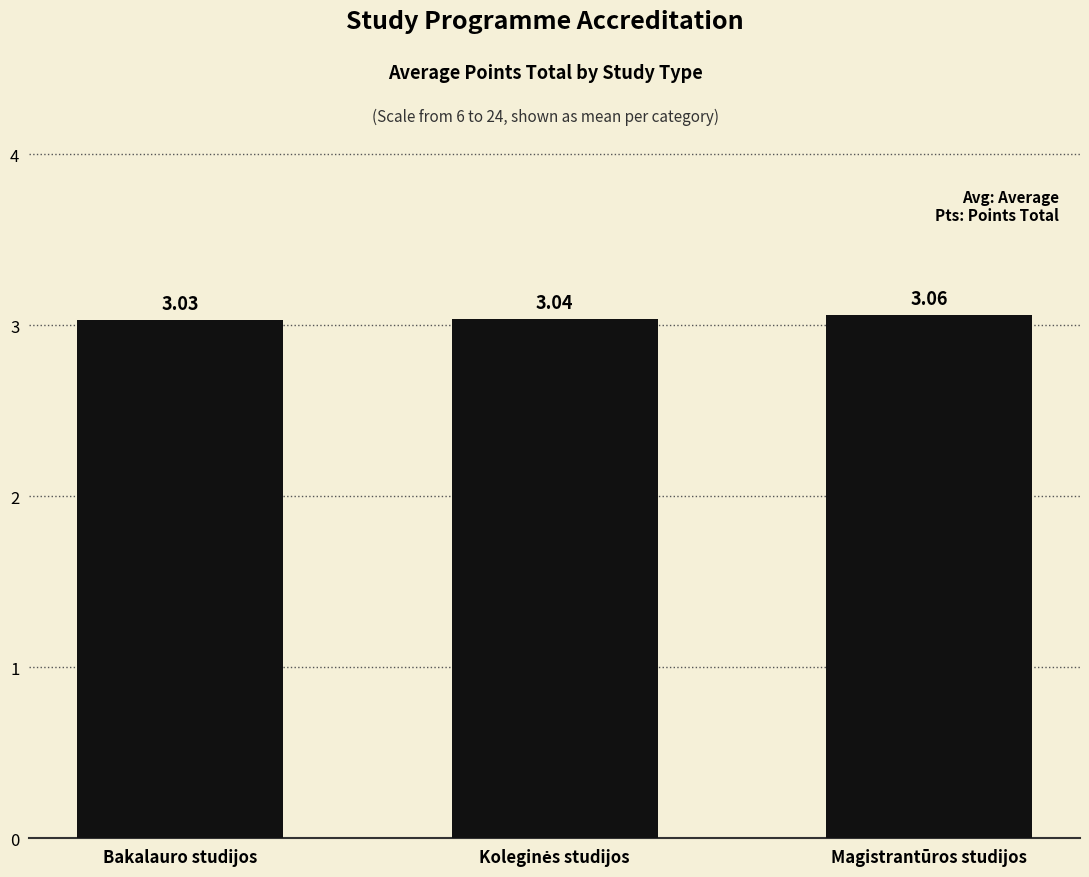

Which has a higher value, Bakalauro studijos or Magistrantūros studijos?

Magistrantūros studijos